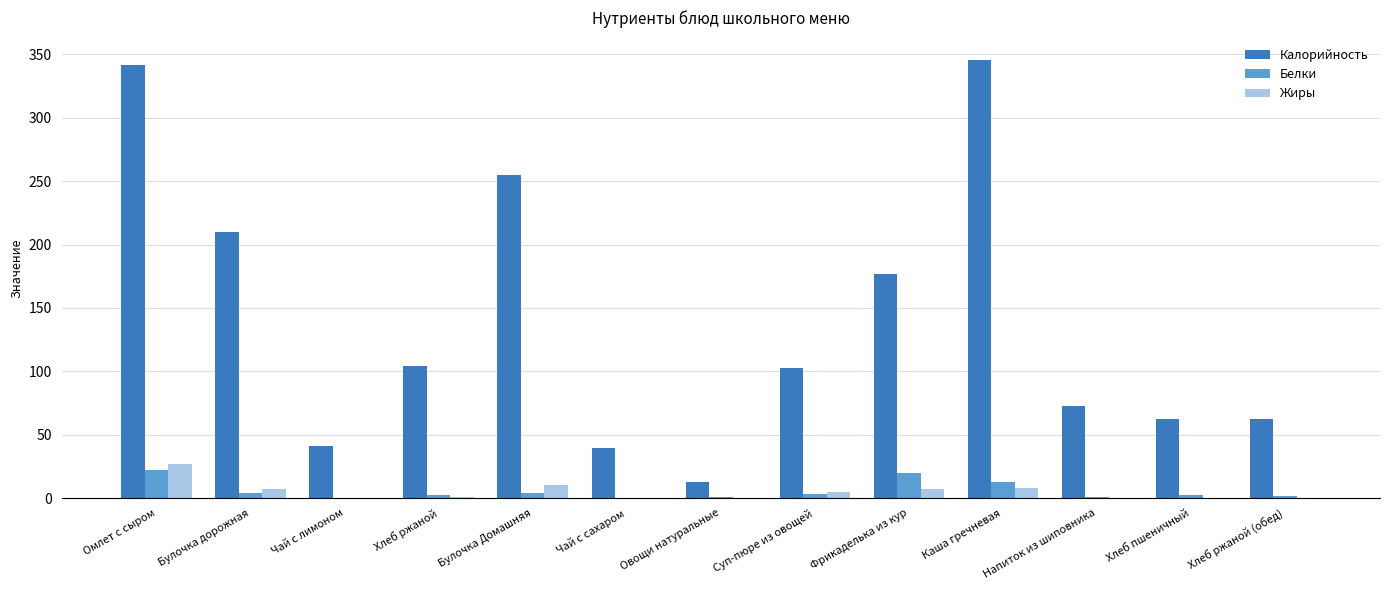

Which series changed the most between Фрикаделька из кур and Напиток из шиповника?

Калорийность